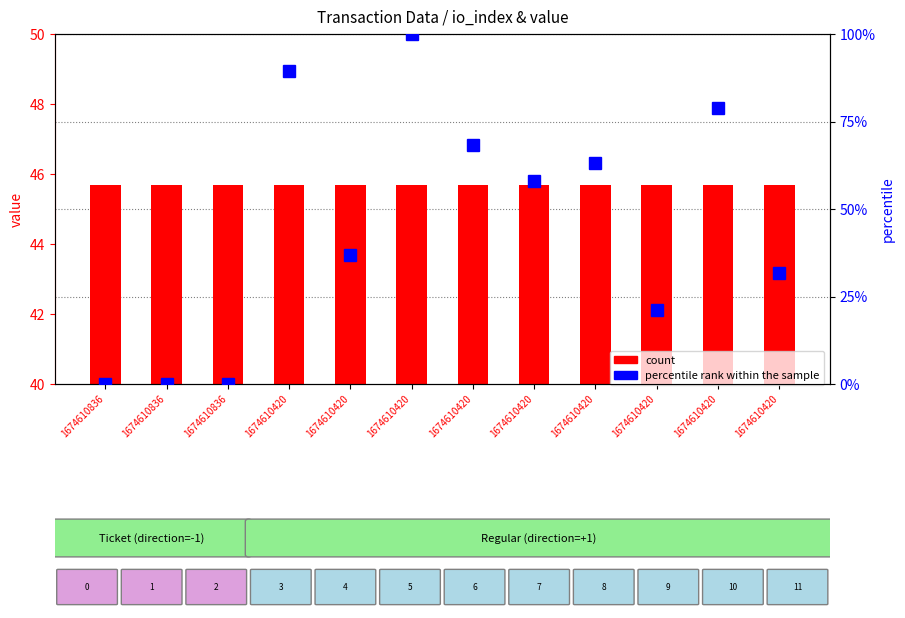

How many positive values does the percentile rank within the sample series have?

9